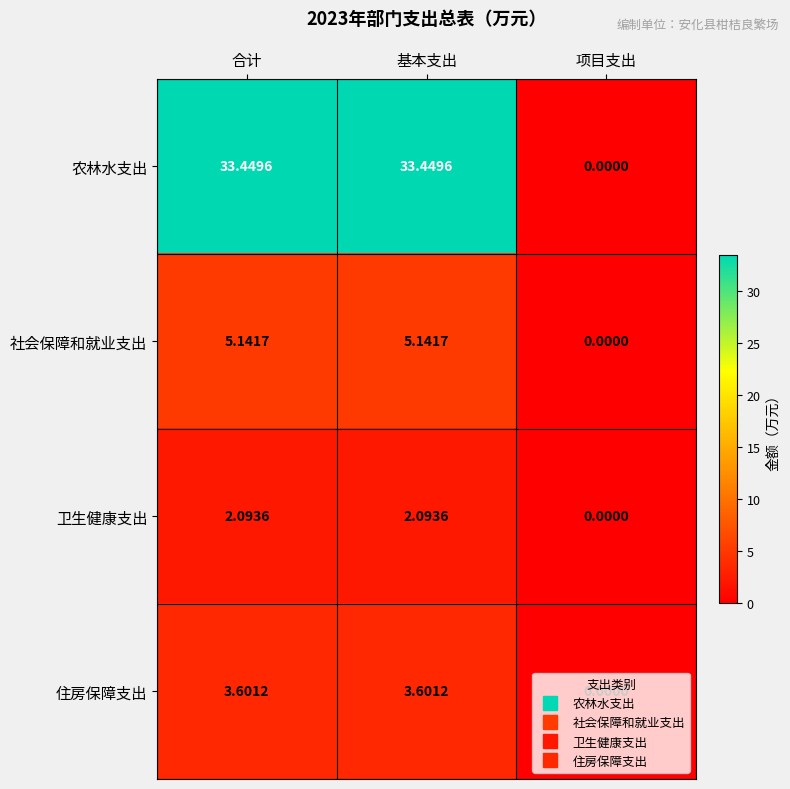

Which series has the widest spread of values?

农林水支出